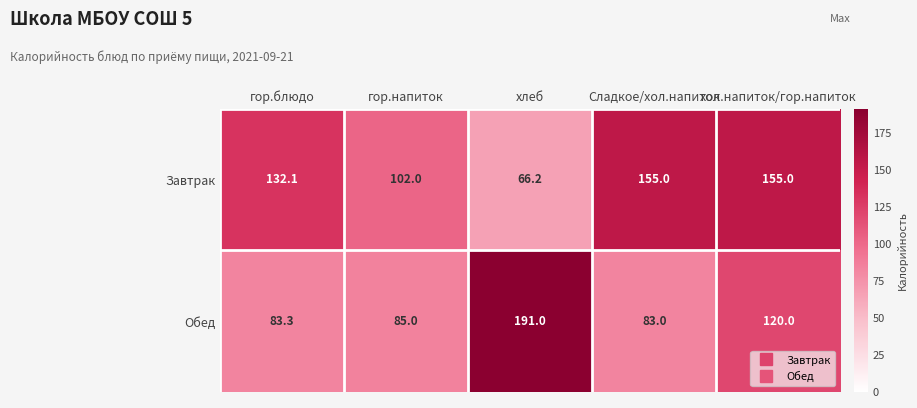

Count the number of categories in the chart.

5